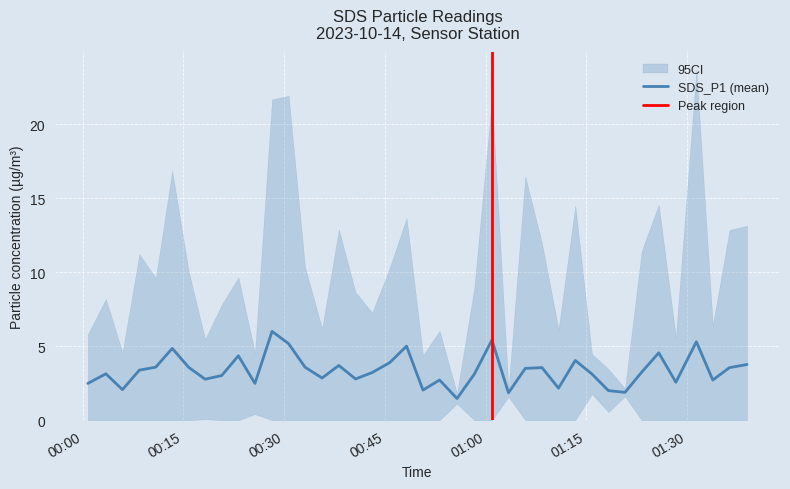

What is the label of the 36th point from the right?

2023-10-14 00:10:53